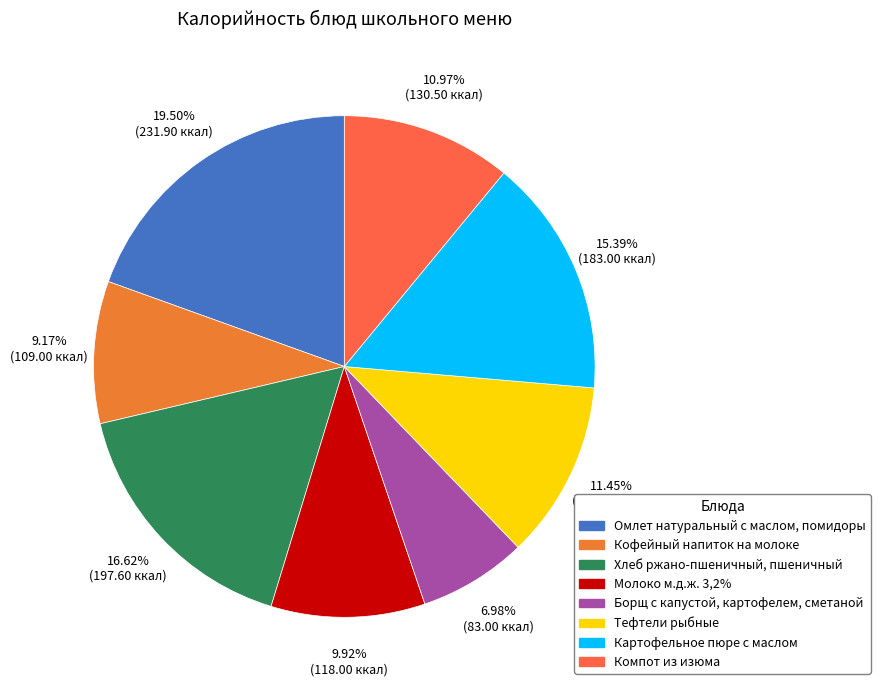

How many segments does this pie chart have?

8